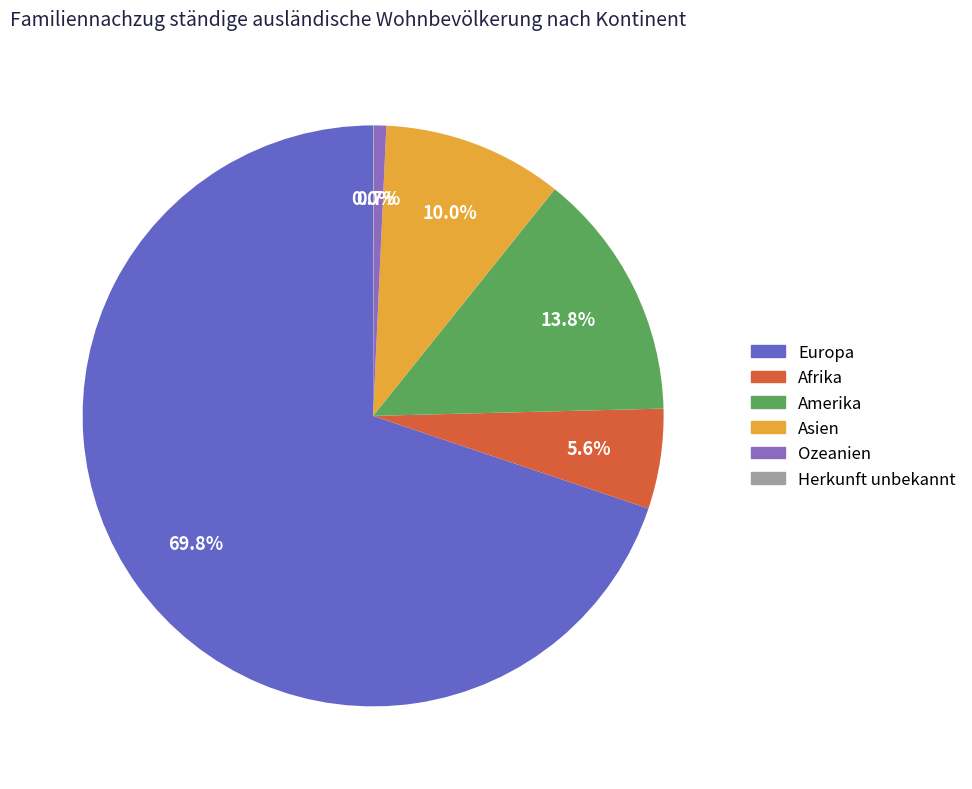

Is there a majority slice in this chart?

Yes